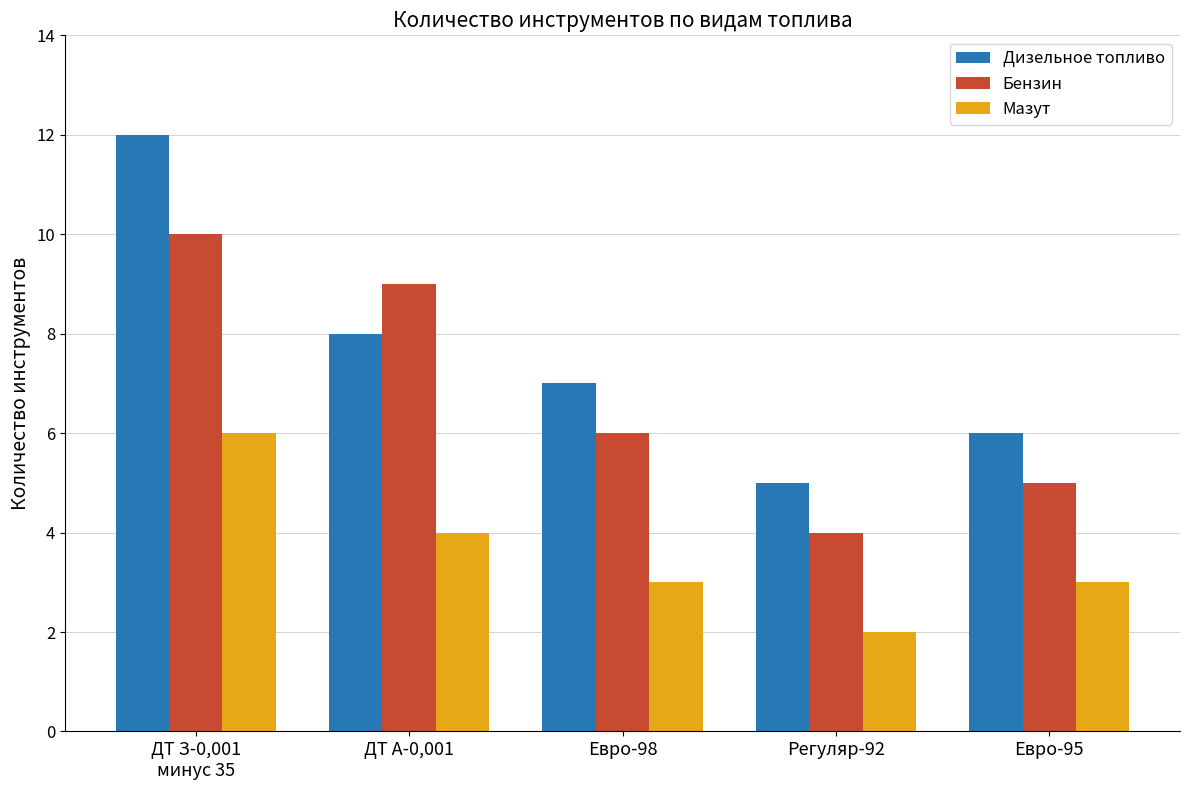

Reading left to right, what are all the values shown in this chart?

Дизельное топливо: ДТ З-0,001
минус 35=12	ДТ А-0,001=8	Евро-98=7	Регуляр-92=5	Евро-95=6
Бензин: ДТ З-0,001
минус 35=10	ДТ А-0,001=9	Евро-98=6	Регуляр-92=4	Евро-95=5
Мазут: ДТ З-0,001
минус 35=6	ДТ А-0,001=4	Евро-98=3	Регуляр-92=2	Евро-95=3